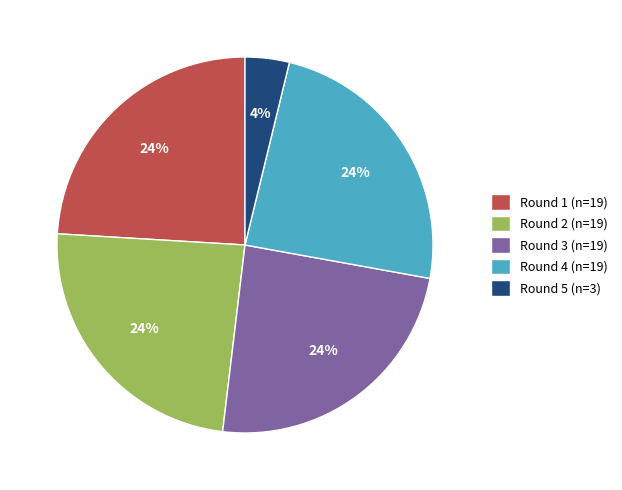

Count the number of slices in the pie.

5